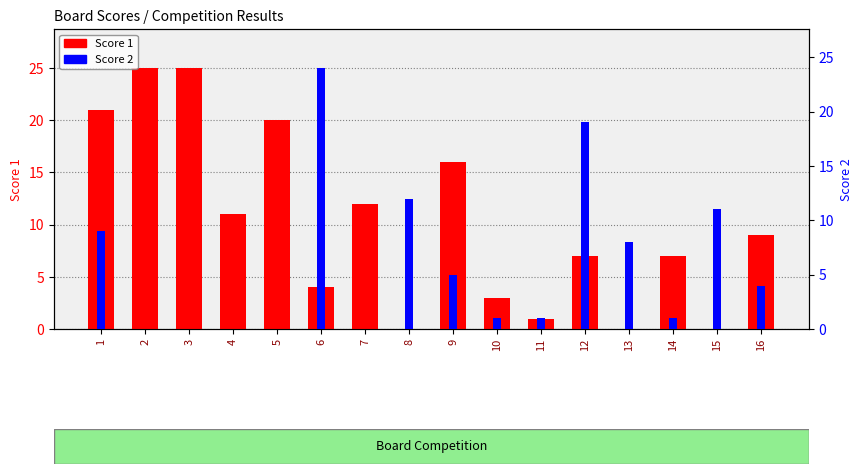

List the labels in order of Score 1 value, largest first.

2, 3, 1, 5, 9, 7, 4, 16, 12, 14, 6, 10, 11, 8, 13, 15